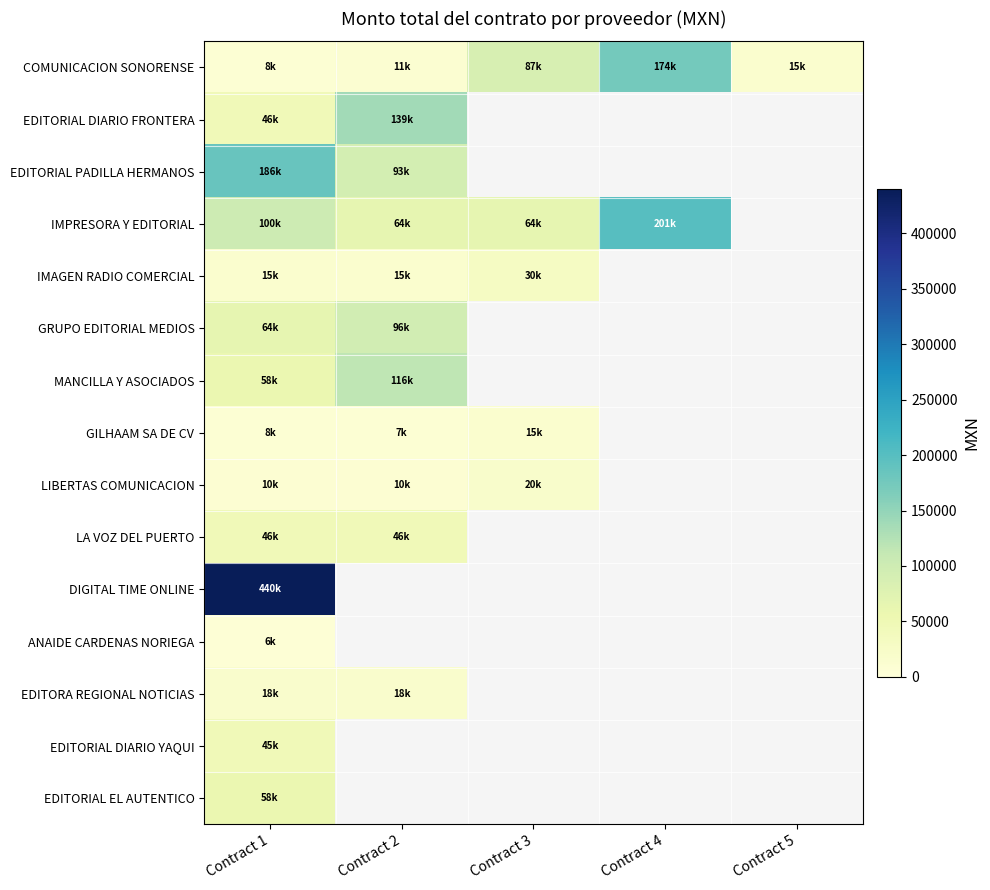

What is the minimum value for IMAGEN RADIO COMERCIAL?

14524.6